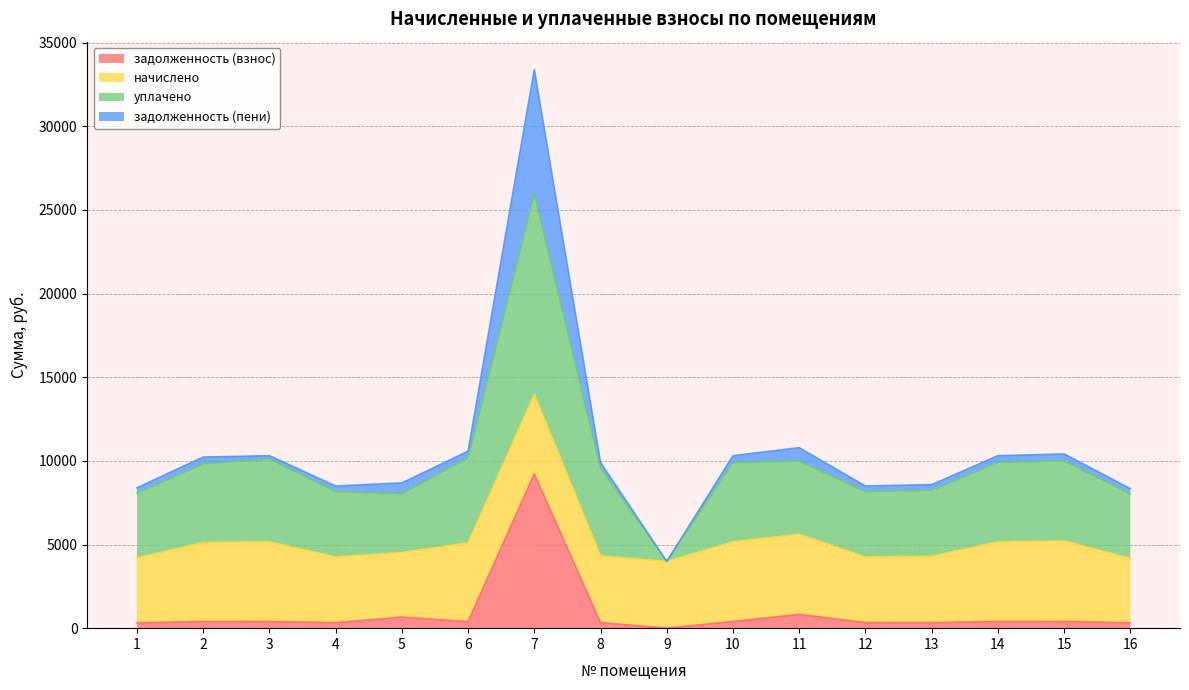

True or false: задолженность (пени) and задолженность (взнос) intersect in this chart.

False